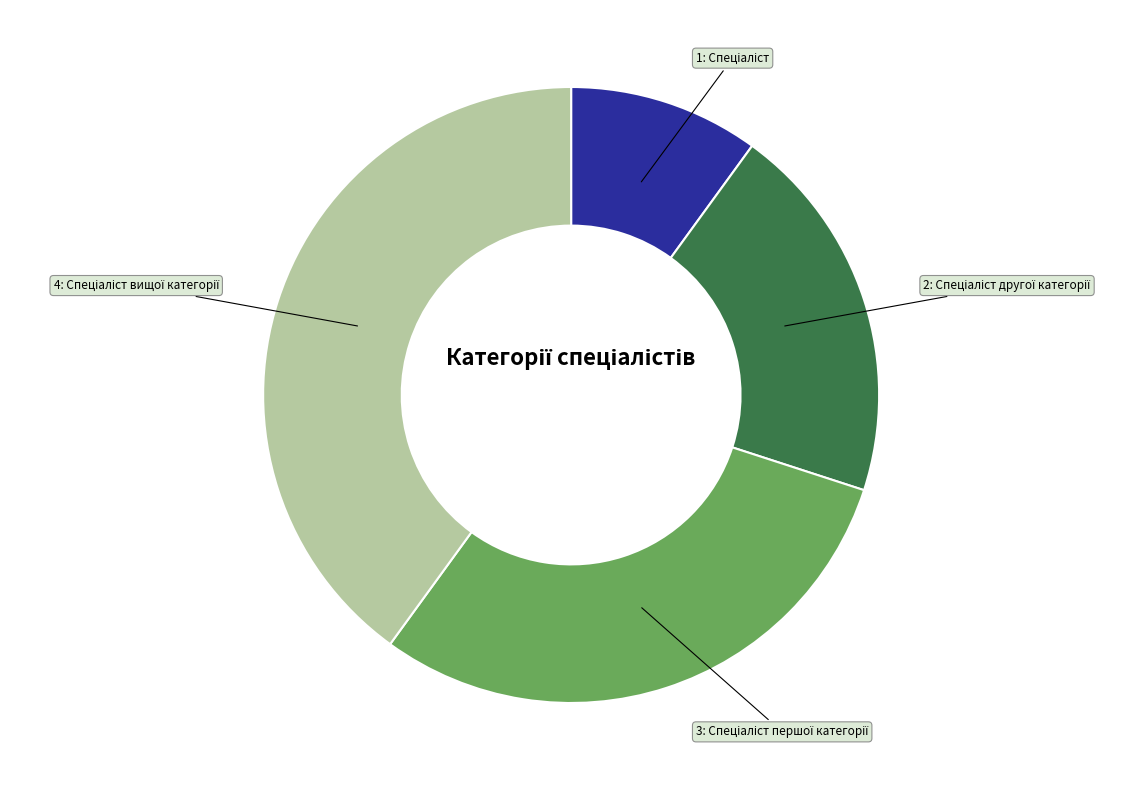

Is there a majority slice in this chart?

No